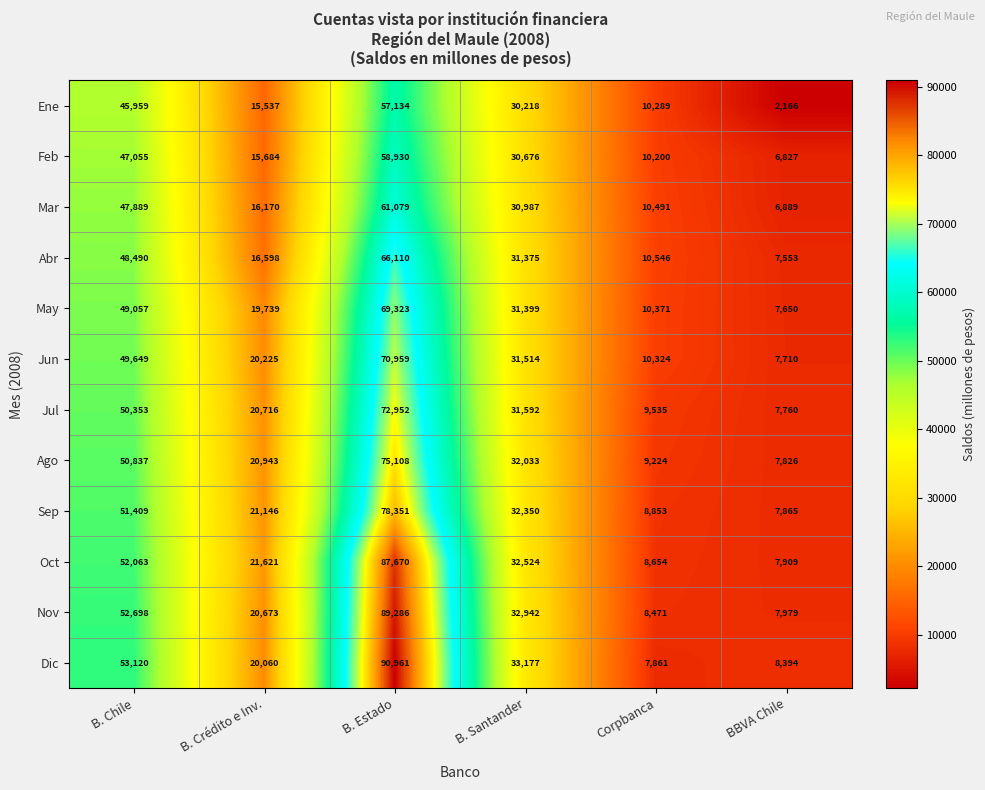

What is the total value across all series at B. Estado?

877863